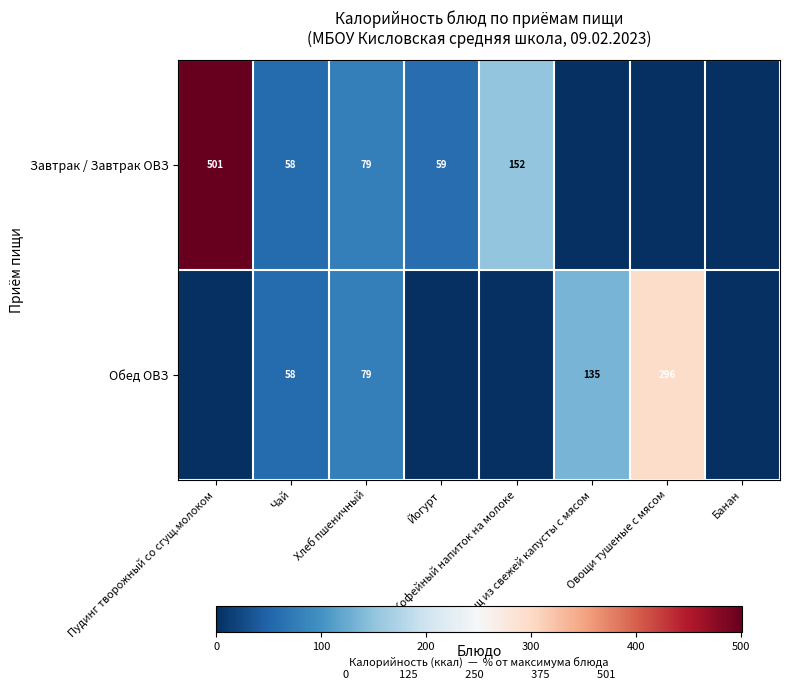

How many values in the Завтрак / Завтрак ОВЗ series are below 59?

4